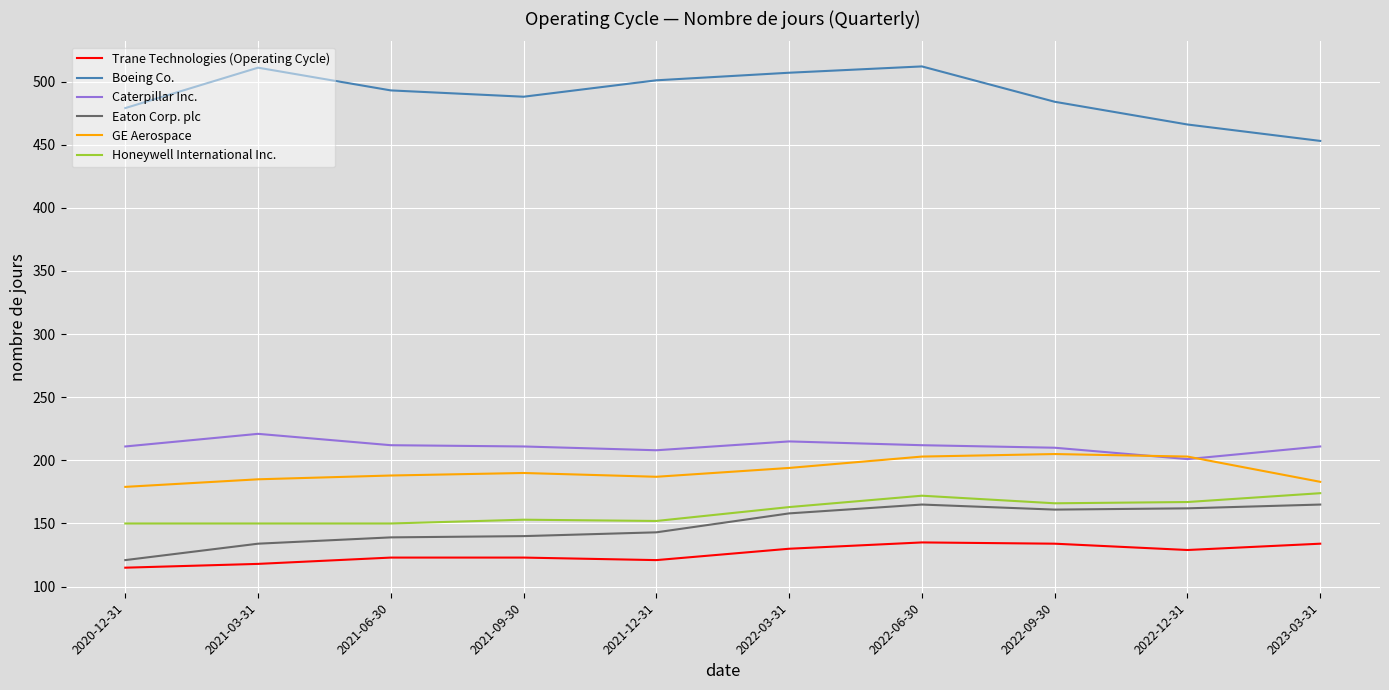

What is the average value of the Trane Technologies (Operating Cycle) series?

126